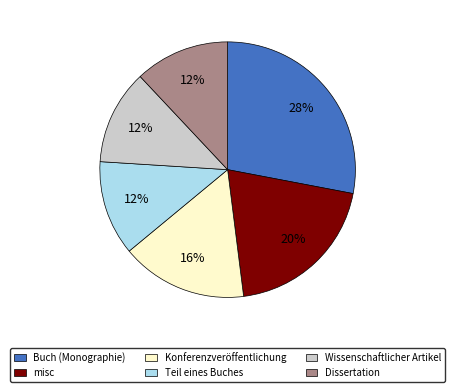

To the nearest percent, what portion does Dissertation represent?

12%